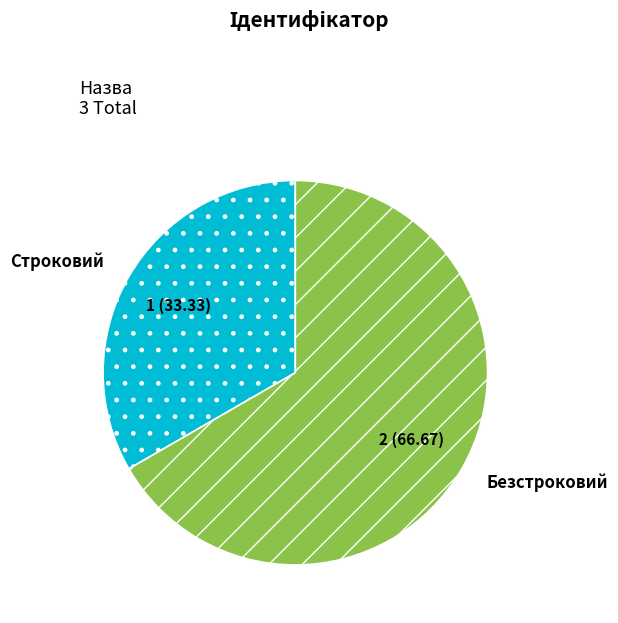

What is the ratio of the value at Безстроковий to the value at Строковий?

2.0